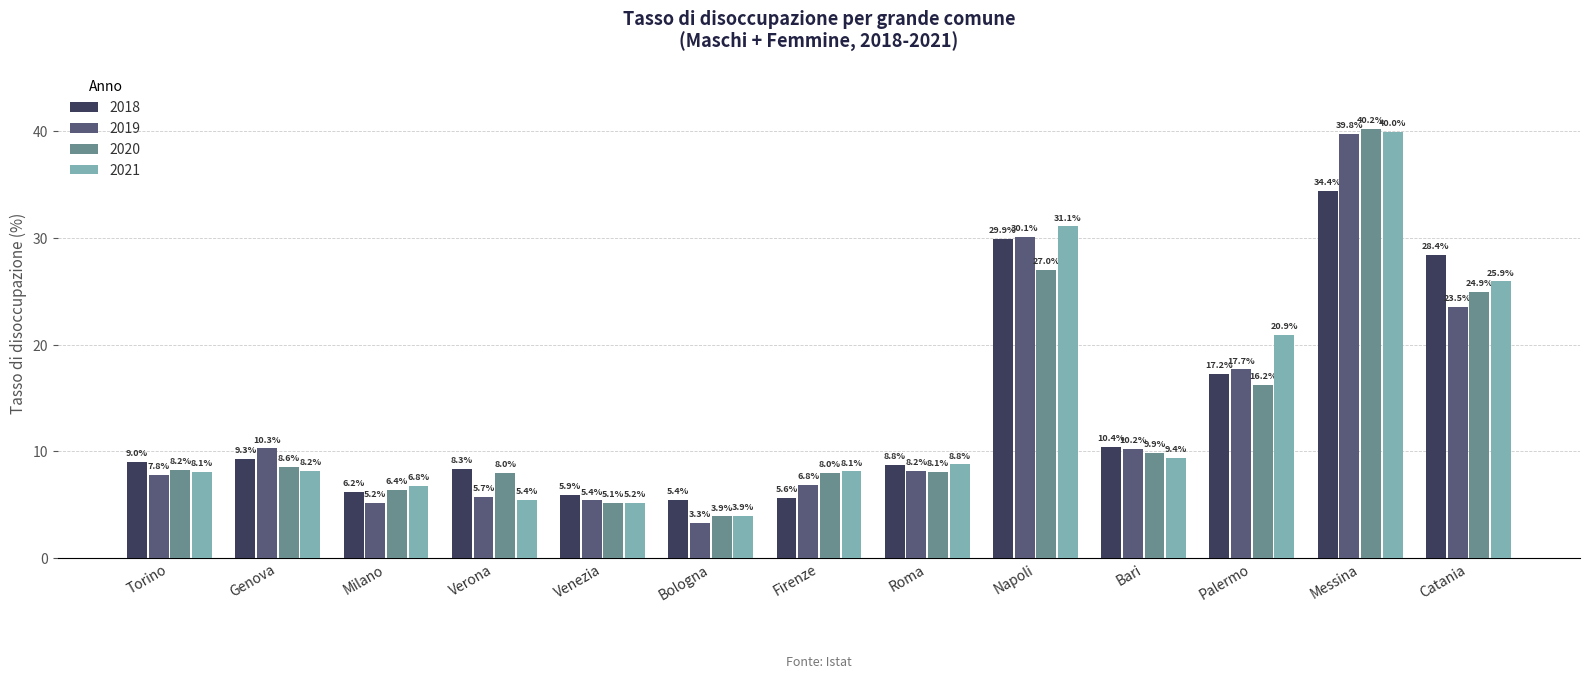

What is the value of the 2019 bar at the 1st from the left?

7.8